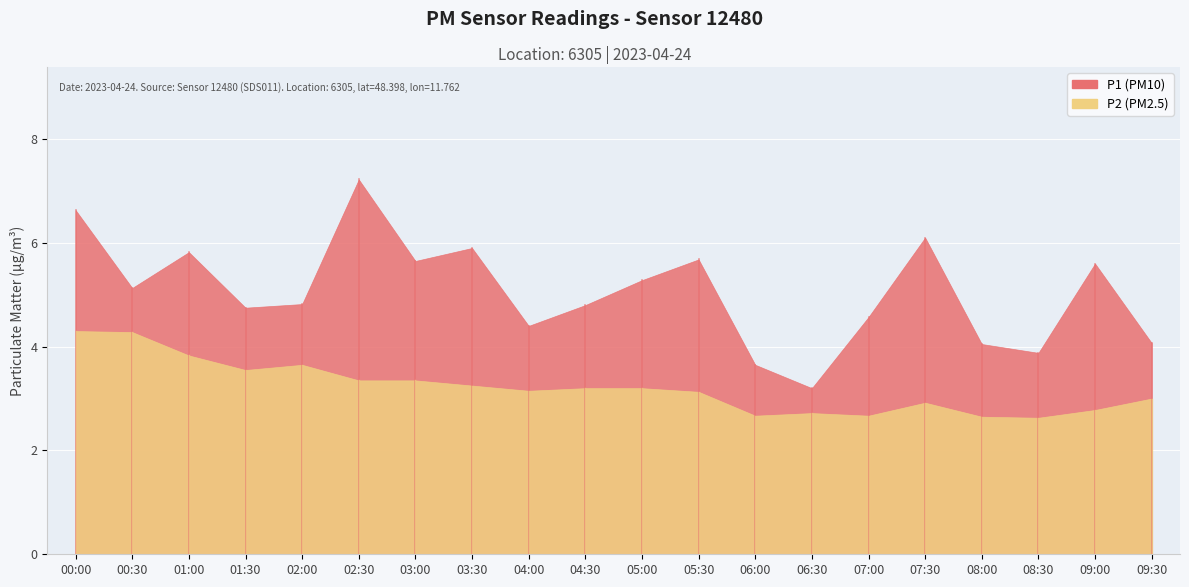

How many values in the P1 series exceed 5?

10